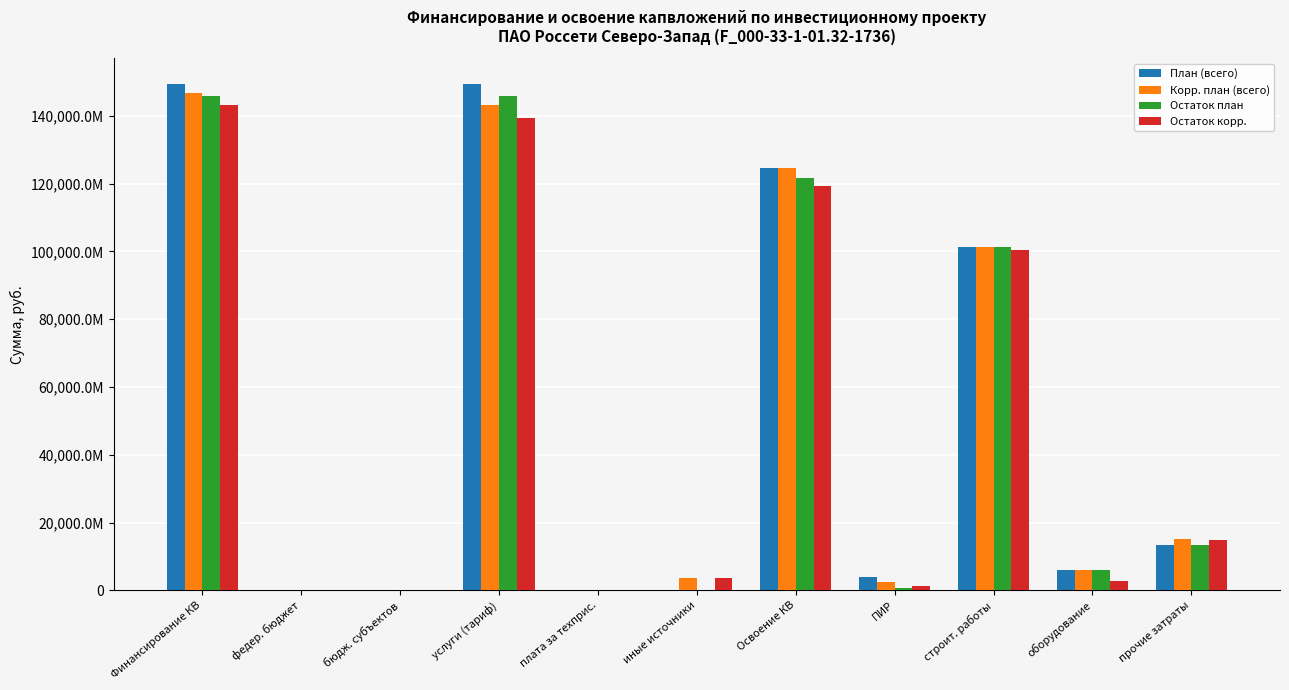

Does the chart contain stacked bars?

No